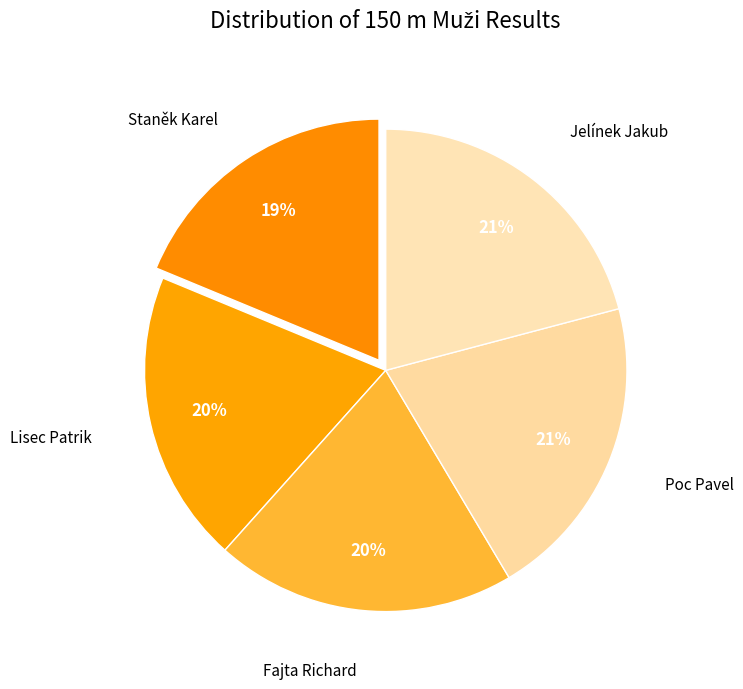

What is the largest slice in the pie chart?

Jelínek Jakub